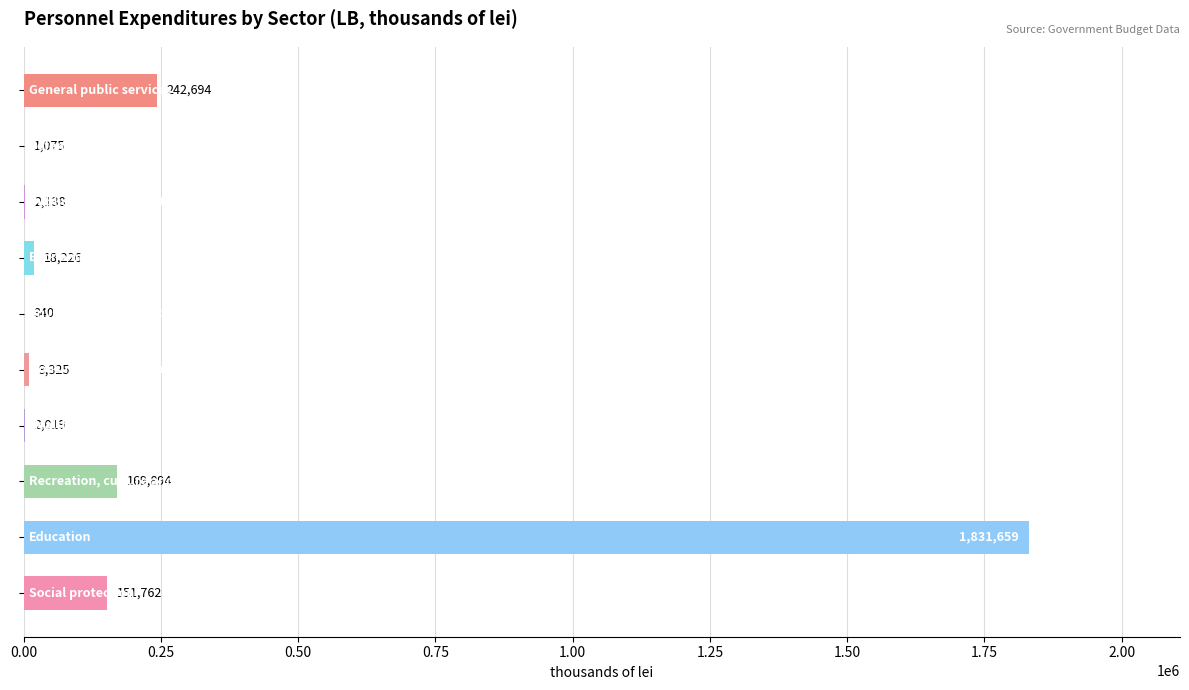

What is the greatest value displayed?

1831659.1